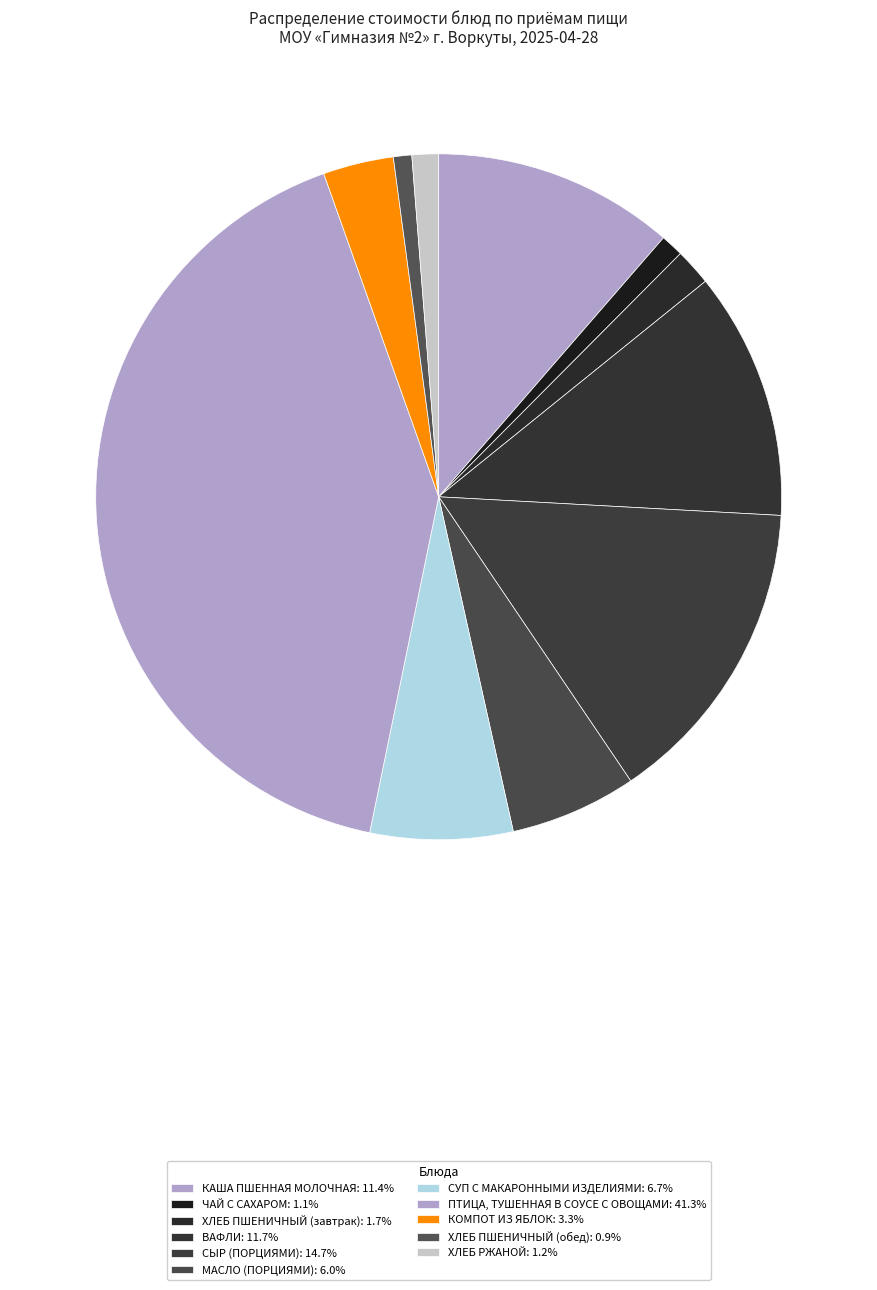

What is the ratio of the value at ВАФЛИ to the value at ХЛЕБ РЖАНОЙ?

9.3